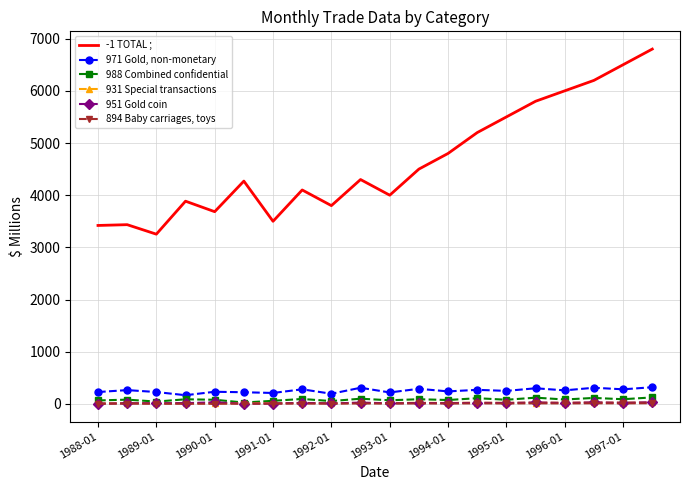

Which series has the largest range (max minus min)?

-1 TOTAL ;